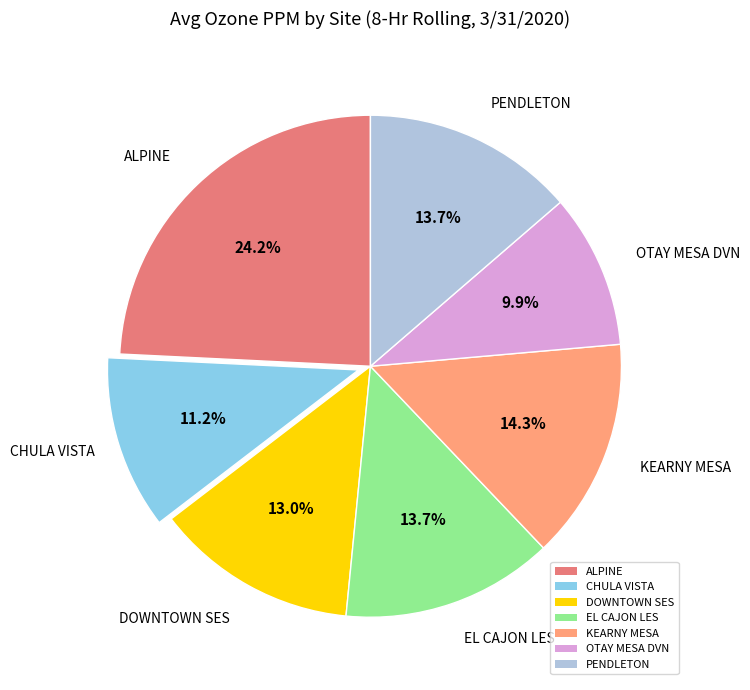

Do PENDLETON and OTAY MESA DVN together represent more than half of the pie?

No